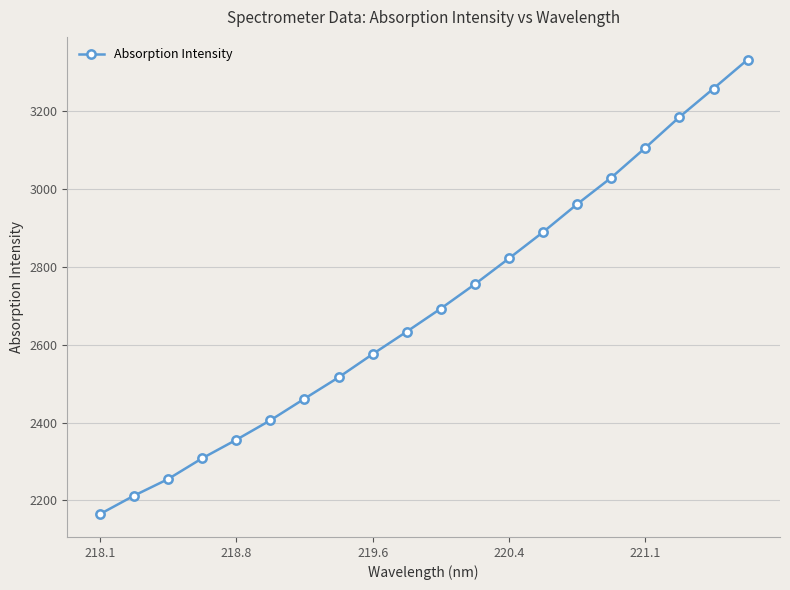

True or false: the data has more than 2 interior local peaks.

False